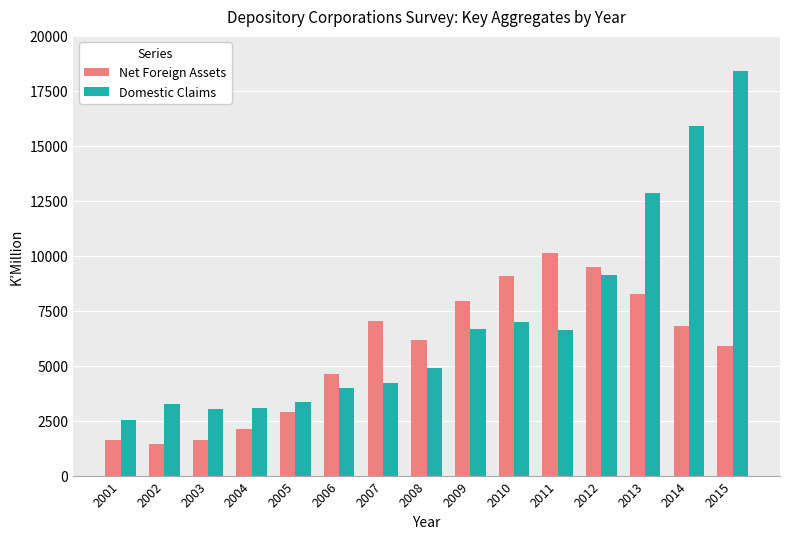

Is it true that Net Foreign Assets equals 3441.7 at 2004?

False